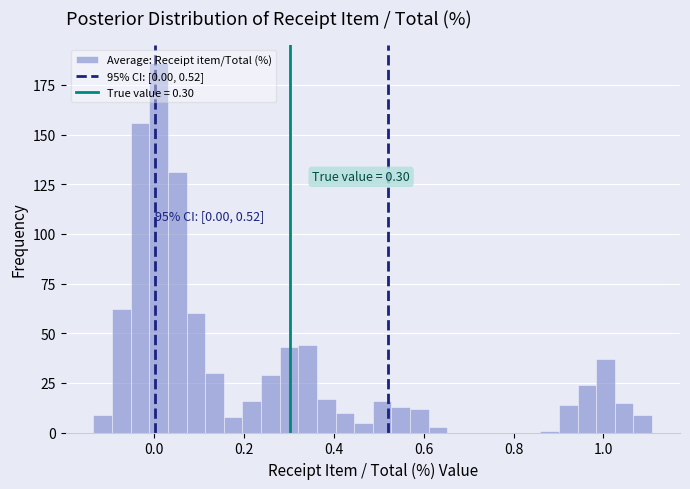

Read against the x-axis, roughly where is the centre of the tallest bar?

0.02